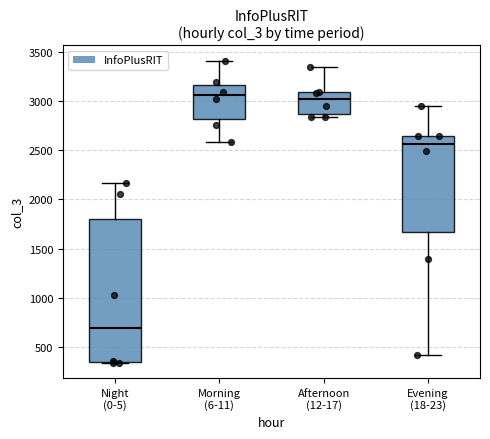

Reading left to right, read every box against the y-axis: the position of its median line, the range the box covers, and the ends of its whiskers. The values are not printed on the chart, so give them approximately, as read against the axis.

Night (0-5): median 700, box 350 to 1800, whiskers 350 to 2150
Morning (6-11): median 3050, box 2800 to 3150, whiskers 2600 to 3400
Afternoon (12-17): median 3000, box 2850 to 3100, whiskers 2850 (just below the box's lower edge) to 3350
Evening (18-23): median 2550, box 1650 to 2650, whiskers 400 to 2950